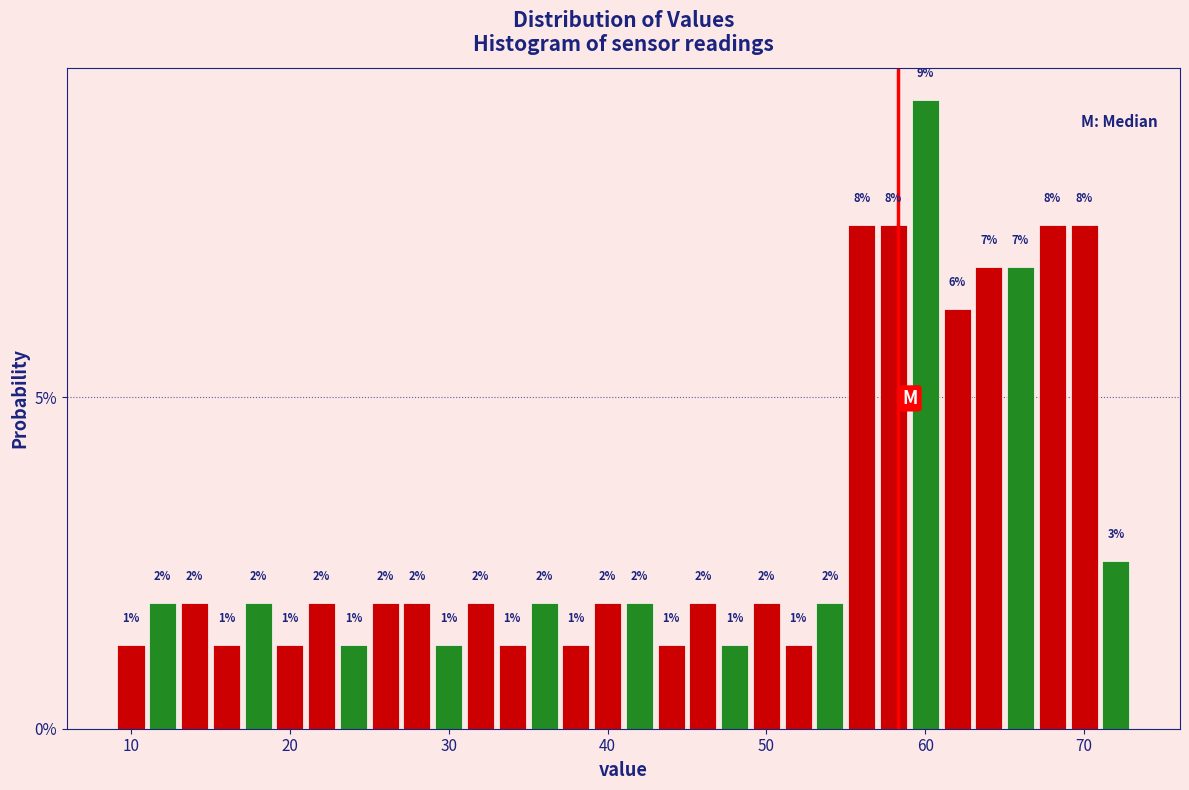

Around what value on the x-axis is the tallest bar? Give the approximate position of its centre, as read against the axis.

60